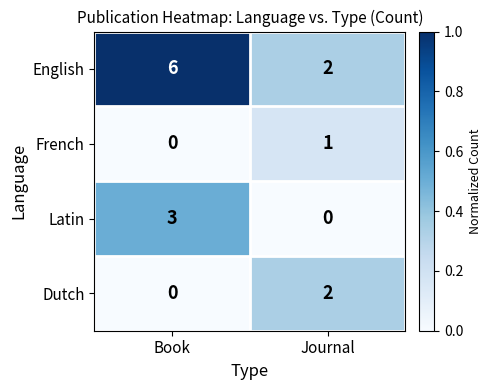

How many data points does each series have?

2